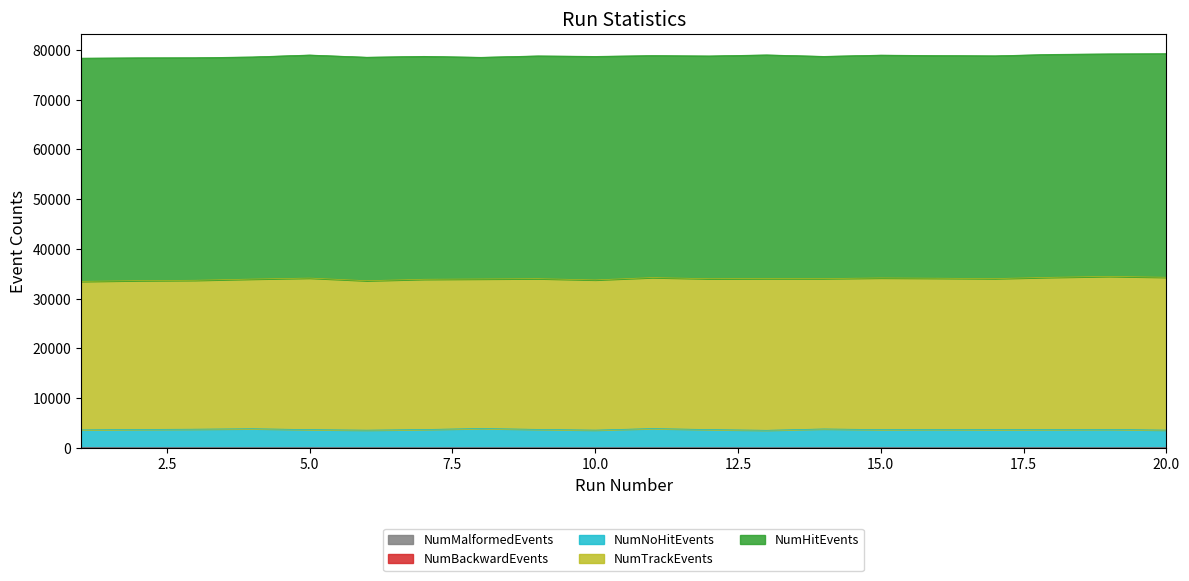

True or false: NumNoHitEvents and NumTrackEvents cross at least once.

False